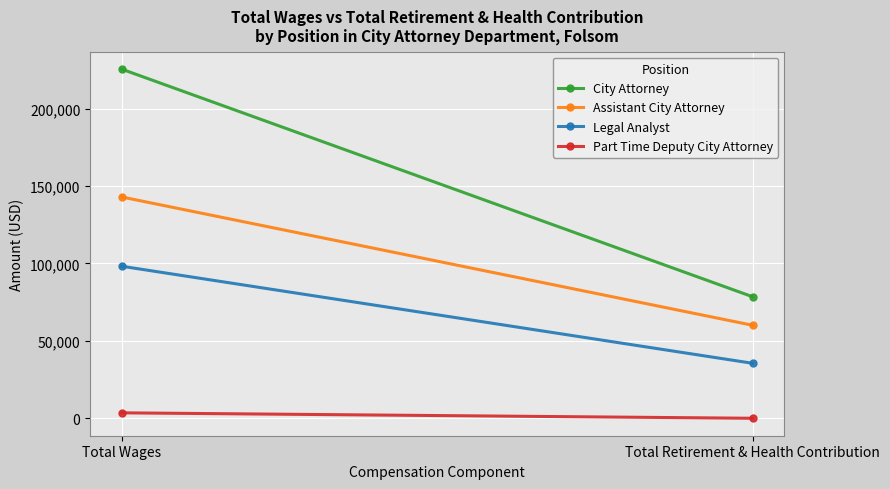

What is the label of the 2nd point from the left?

Total Retirement & Health Contribution